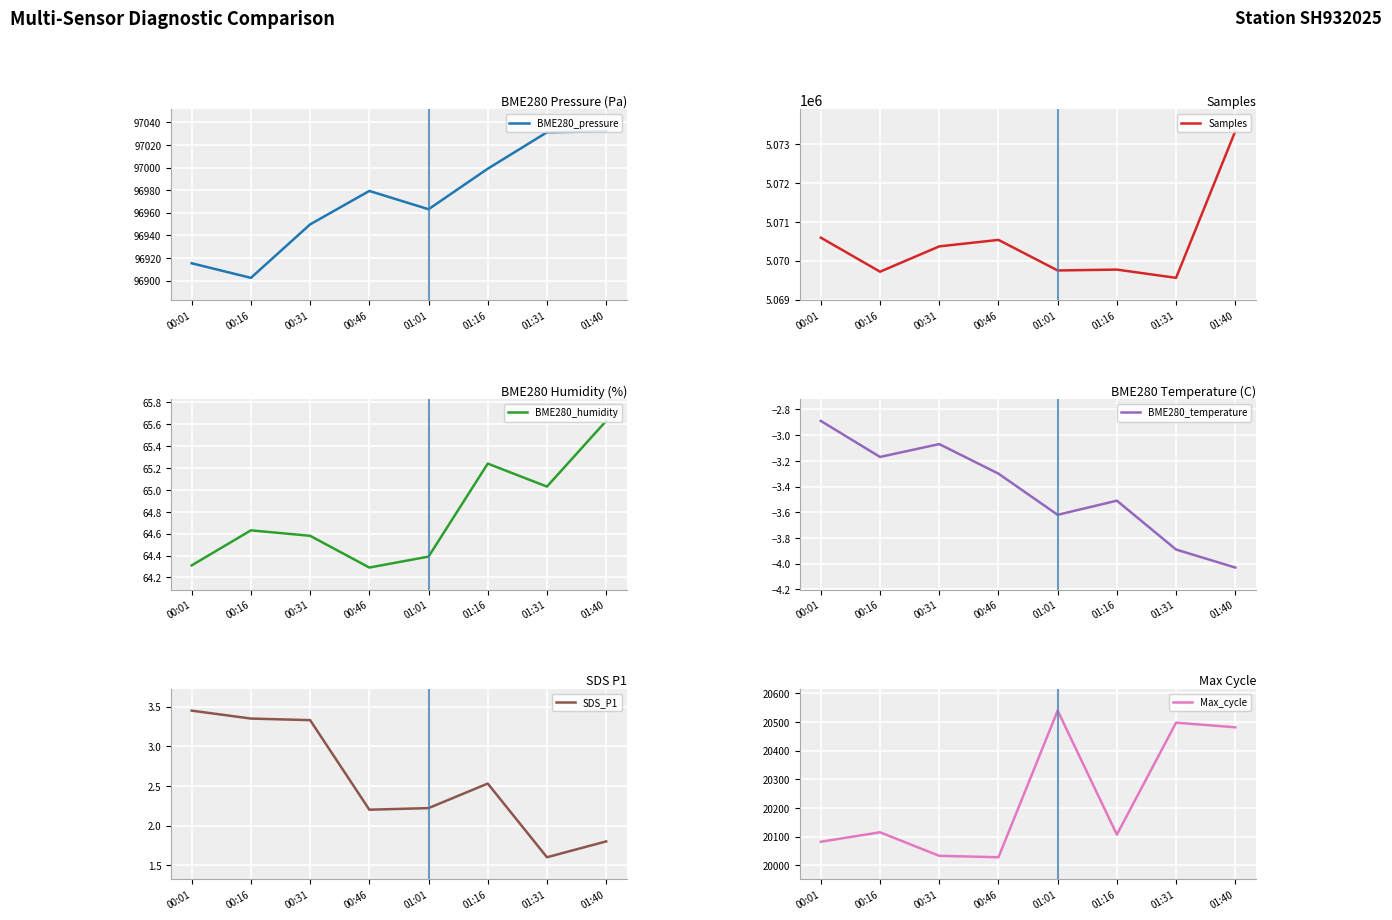

How many data points in Max_cycle are above 20115?

3